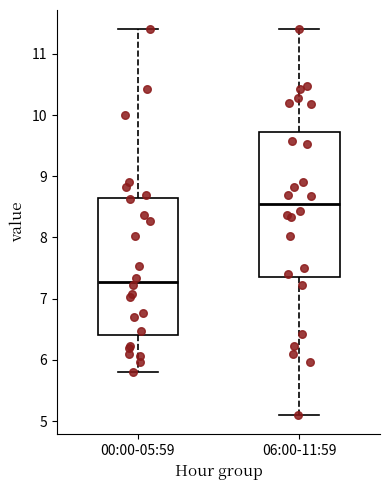

Reading left to right, transcribe this box plot: for each box, give where its median line is, the range the box spans, and where its two whiskers end, as read against the y-axis. The values are not printed on the chart, so give them approximately, as read against the axis.

00:00-05:59: median 7.3, box 6.4 to 8.6, whiskers 5.8 to 11.4
06:00-11:59: median 8.6, box 7.4 to 9.7, whiskers 5.1 to 11.4